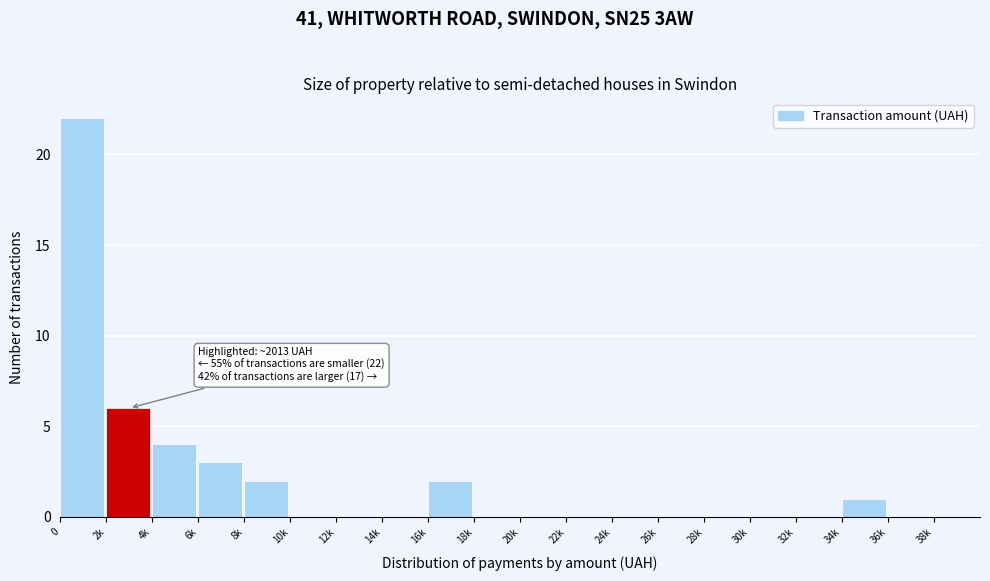

Reading left to right, list all the values displayed in this chart.

0=22	2k=6	4k=4	6k=3	8k=2	10k=0	12k=0	14k=0	16k=2	18k=0	20k=0	22k=0	24k=0	26k=0	28k=0	30k=0	32k=0	34k=1	36k=0